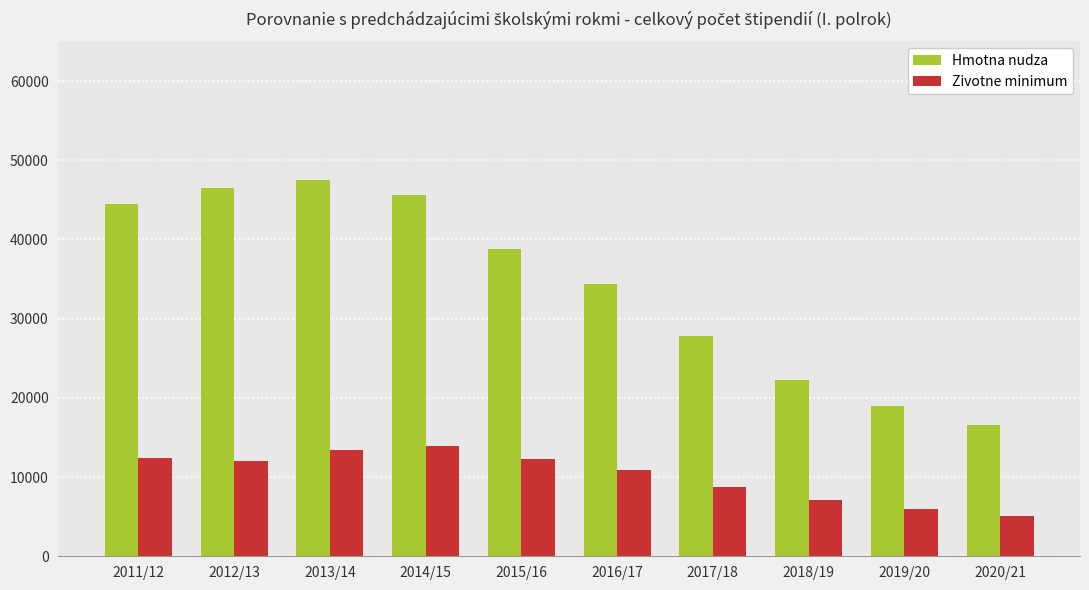

What is the smallest value displayed?

5055